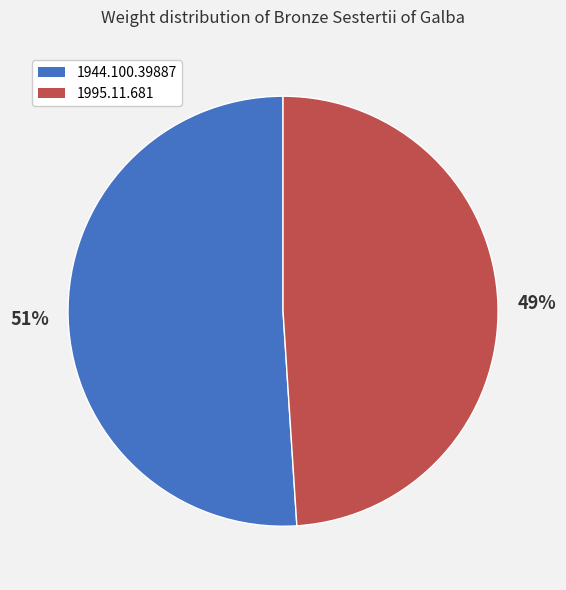

Approximately how many times larger is the value at 1995.11.681 compared to 1944.100.39887?

1.0